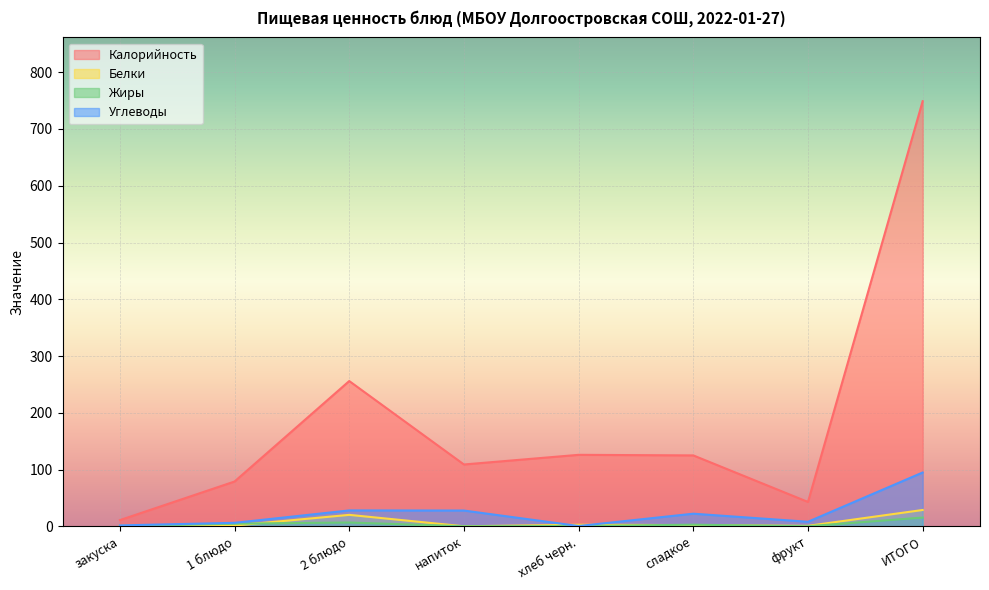

How many data points in Калорийность are less than 125?

4